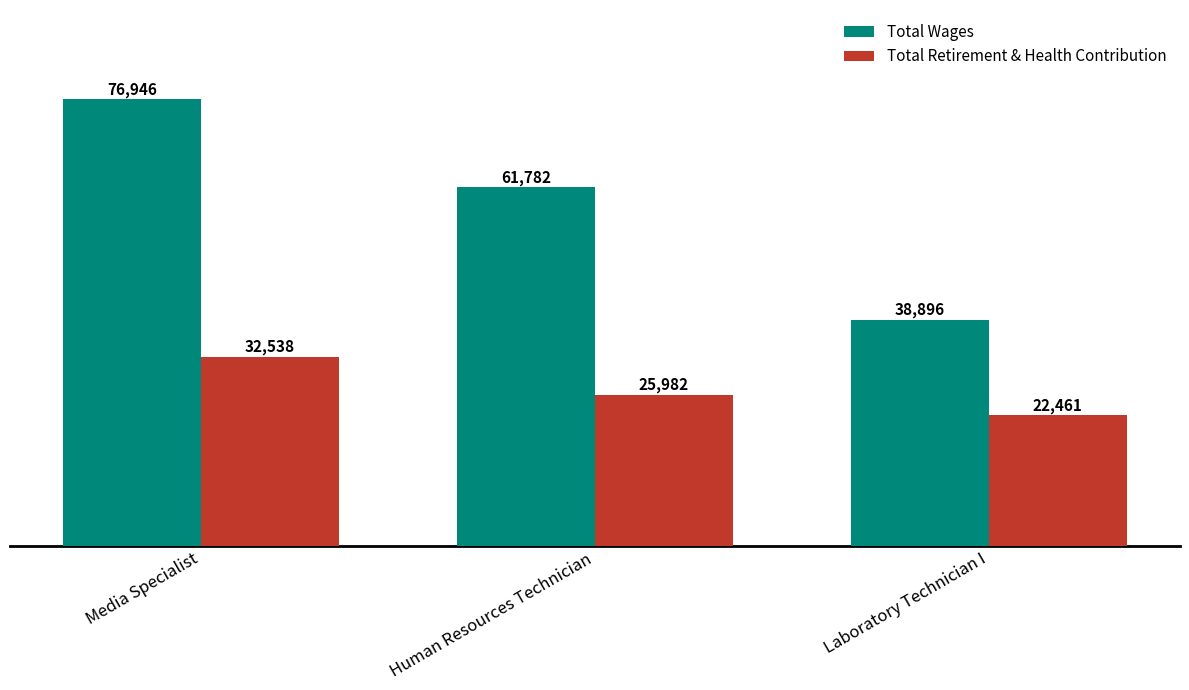

At how many categories does at least one series exceed 31086?

3